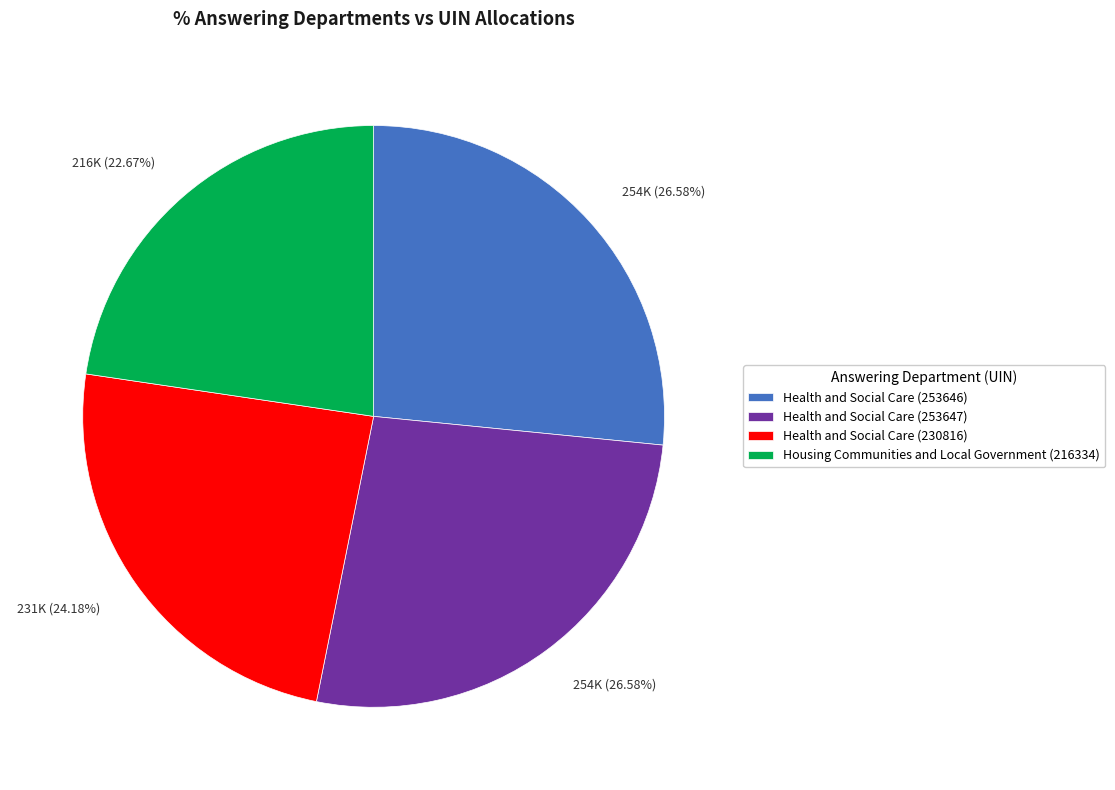

The Health and Social Care (230816) slice represents 24% of the pie. True or false?

True